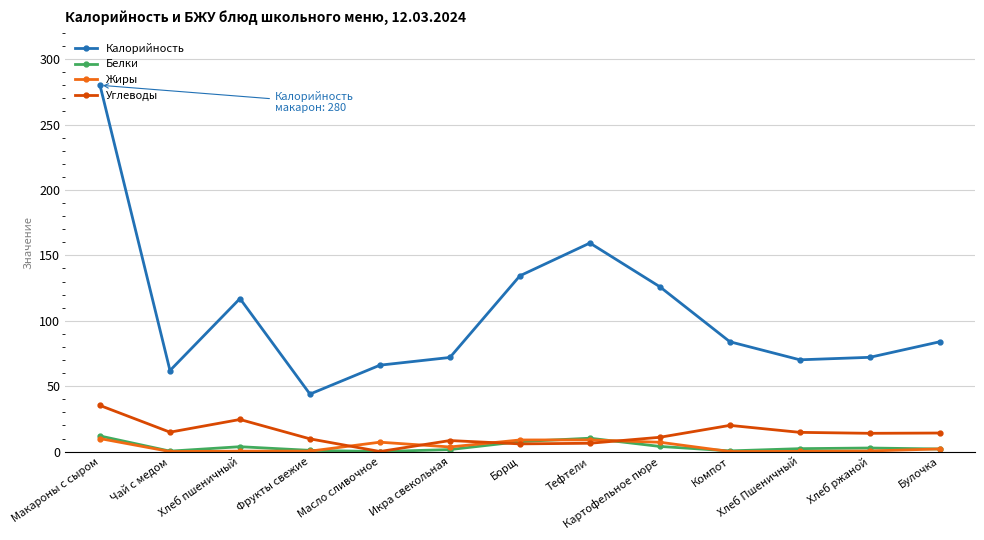

What position from the right is Хлеб Пшеничный?

3